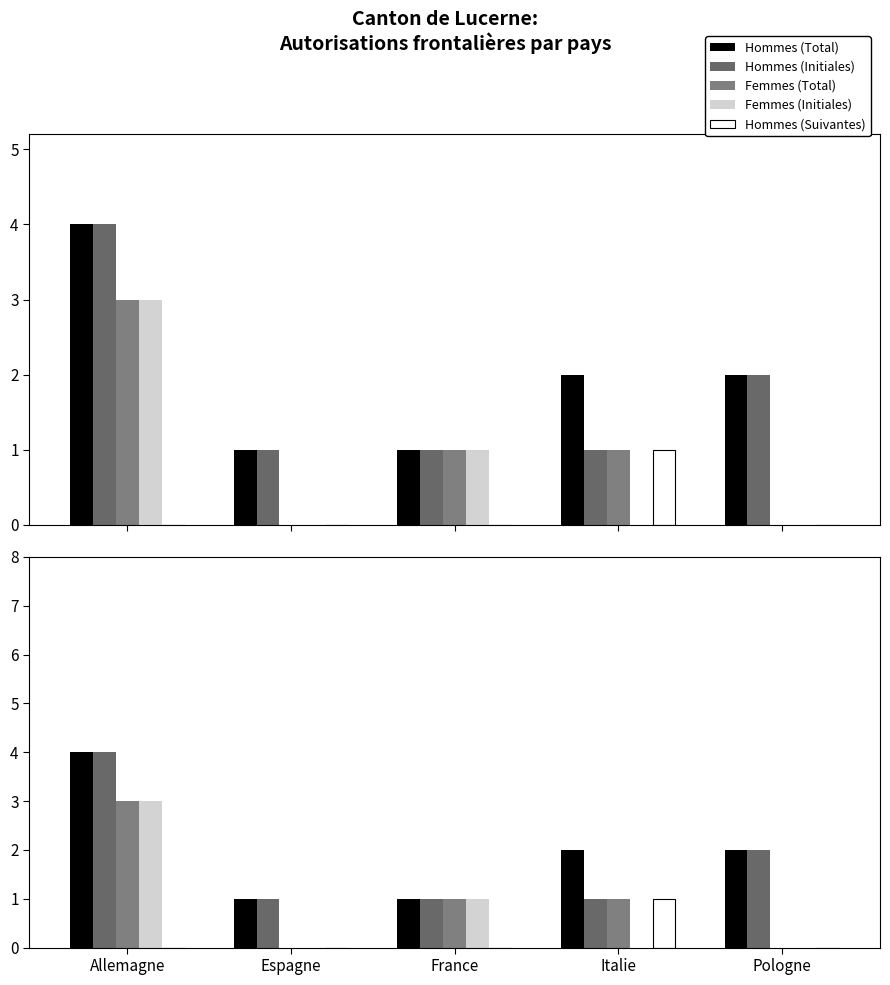

Reading left to right, list all the values displayed in this chart.

Hommes (Total): Allemagne=4	Espagne=1	France=1	Italie=2	Pologne=2
Hommes (Initiales): Allemagne=4	Espagne=1	France=1	Italie=1	Pologne=2
Femmes (Total): Allemagne=3	Espagne=0	France=1	Italie=1	Pologne=0
Femmes (Initiales): Allemagne=3	Espagne=0	France=1	Italie=0	Pologne=0
Hommes (Suivantes): Allemagne=0	Espagne=0	France=0	Italie=1	Pologne=0